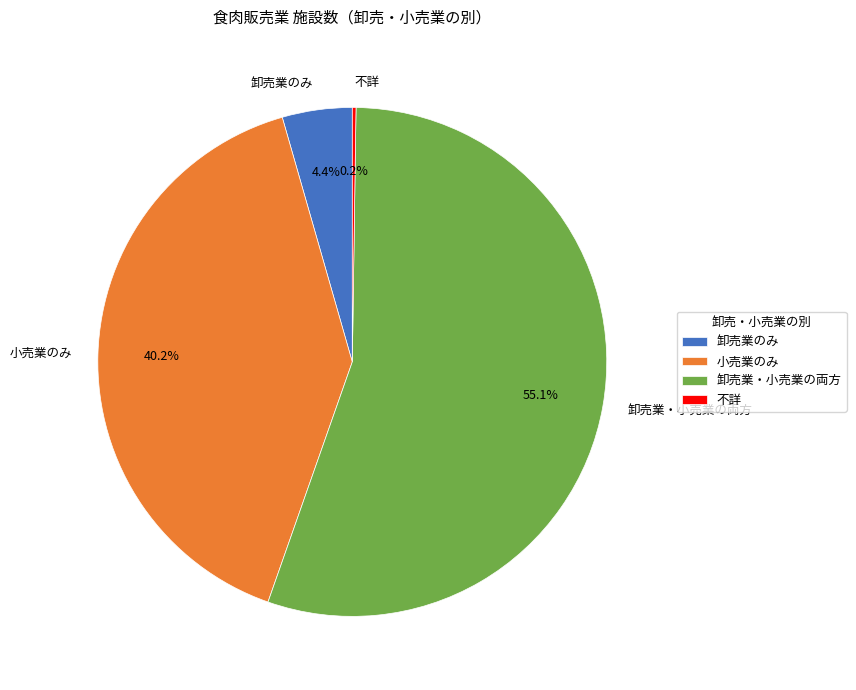

Does any single category account for the majority?

Yes